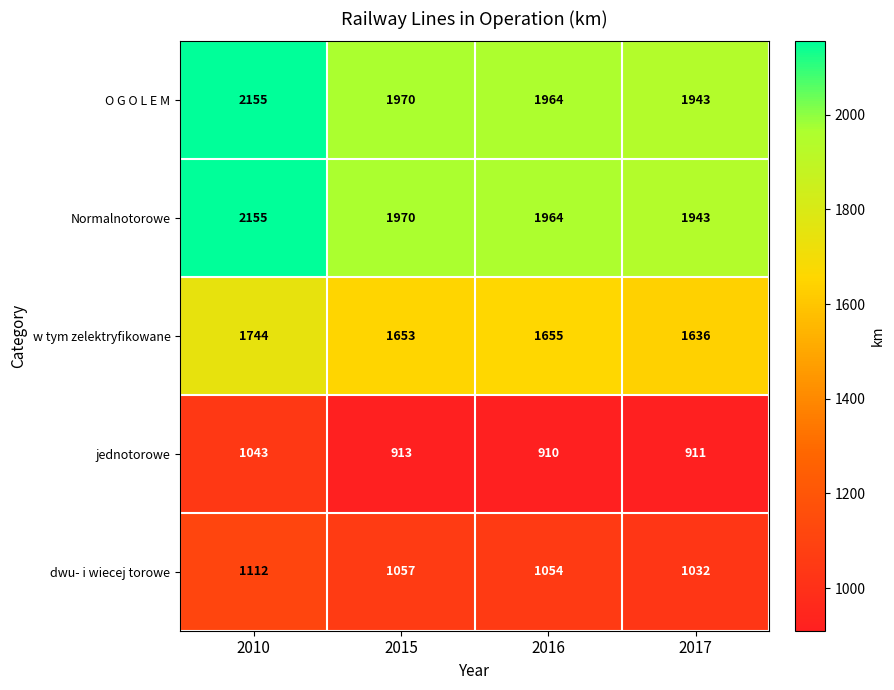

What is the approximate value of jednotorowe at 2017, to the nearest 50?

900